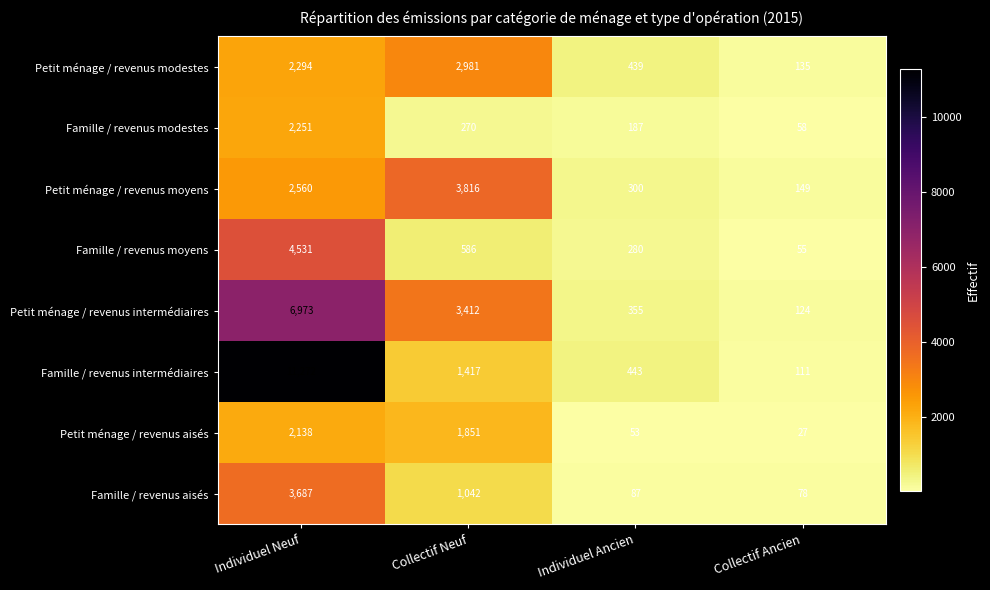

What is the difference between the highest and lowest values at Individuel Neuf?

9134